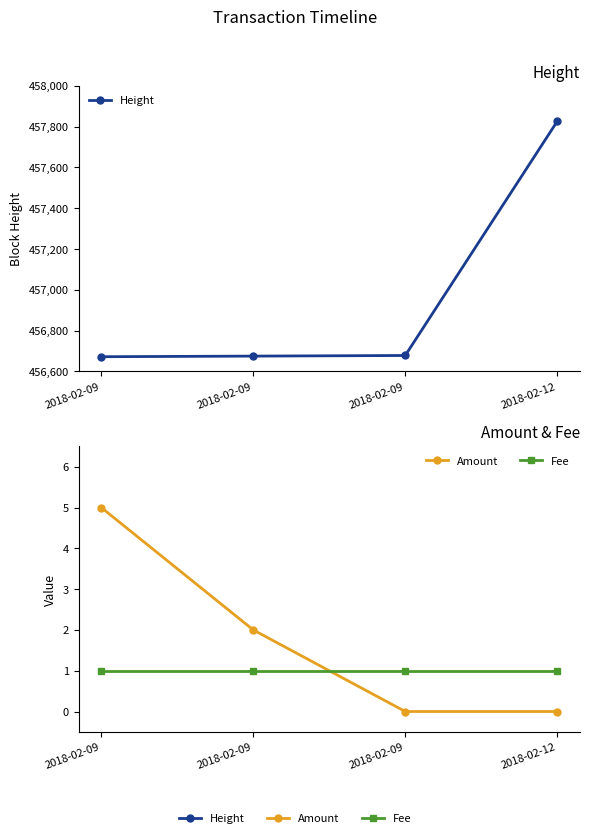

Which series has the largest total across all categories?

Height